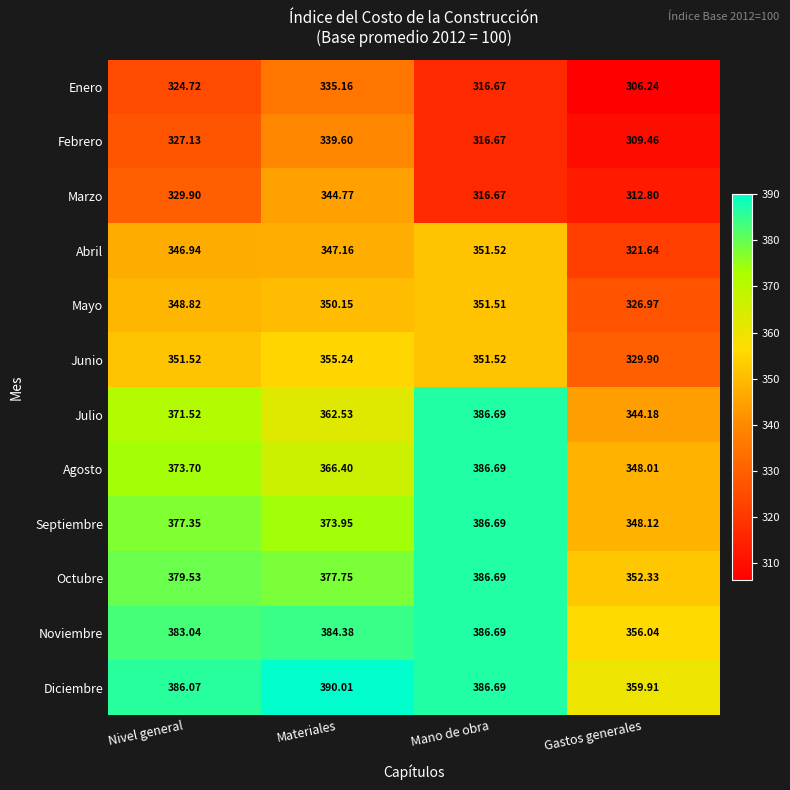

Rank the categories by Mayo value from highest to lowest.

Mano de obra, Materiales, Nivel general, Gastos generales